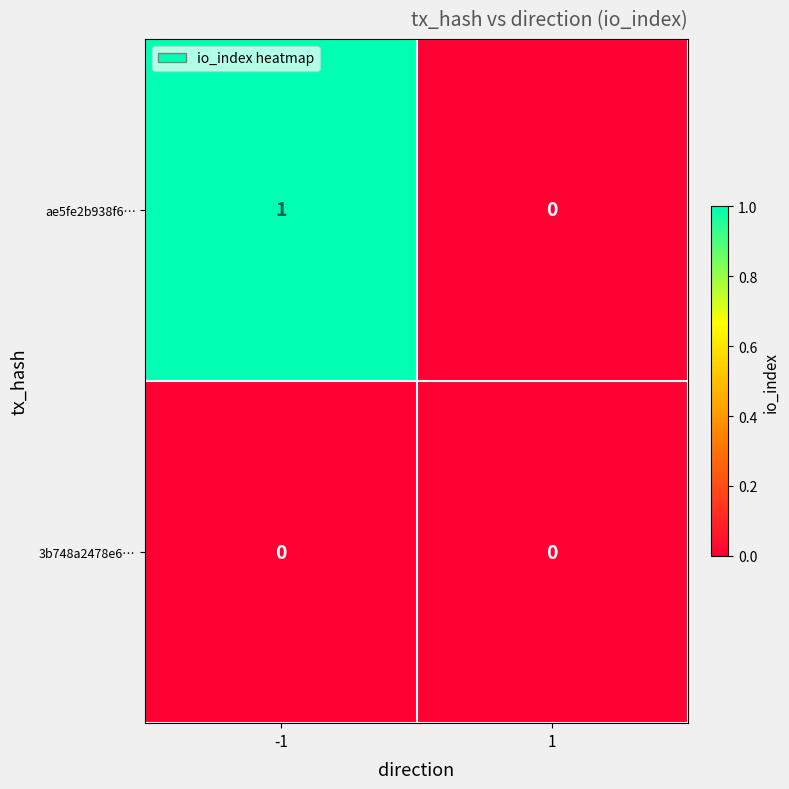

The 3b748a2478e6… series shows 0 at 1. True or false?

True